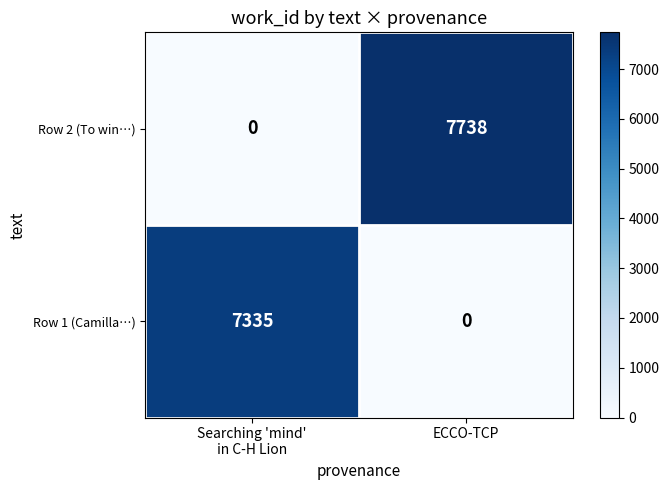

Rank the series by their average value, from lowest to highest.

Row 1 (Camilla…), Row 2 (To win…)